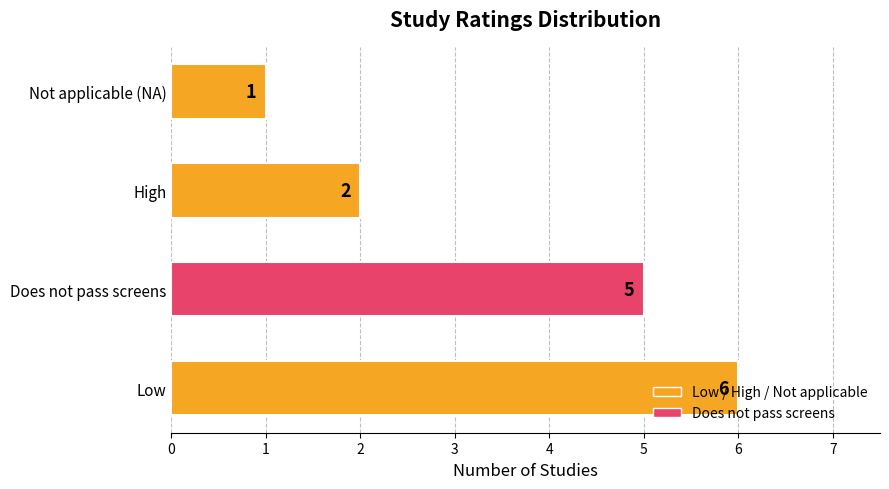

What is the minimum value shown in the chart?

1